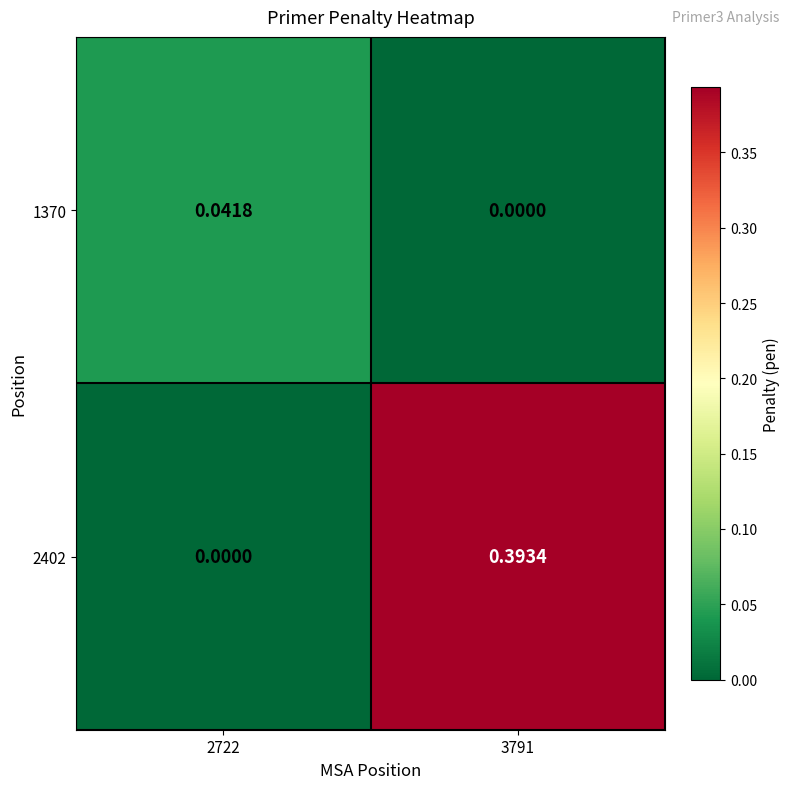

Is the value of 2402 at 3791 greater than the value of 1370 at 3791?

Yes